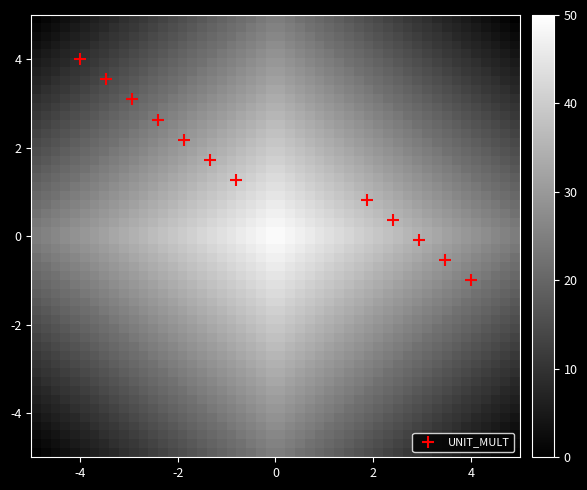

What is the range of Y values (max minus min)?

5.0